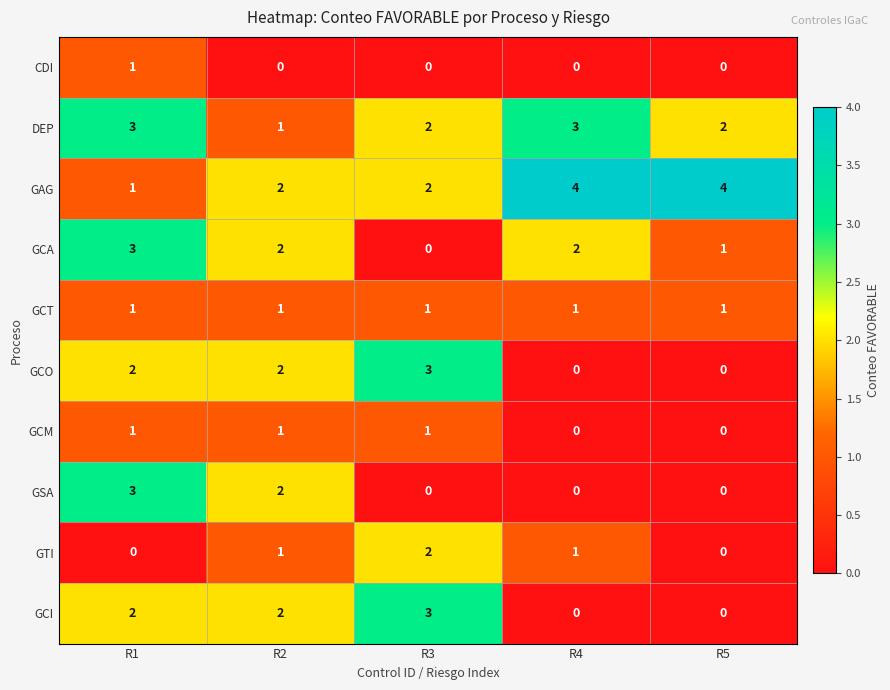

Which category has the lowest value in the GAG series?

R1